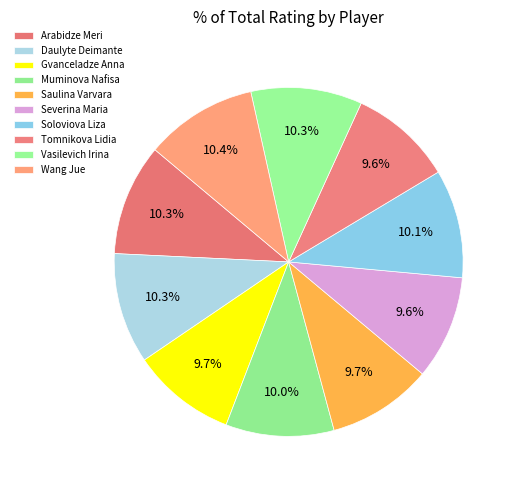

The Saulina Varvara slice represents 24% of the pie. True or false?

False